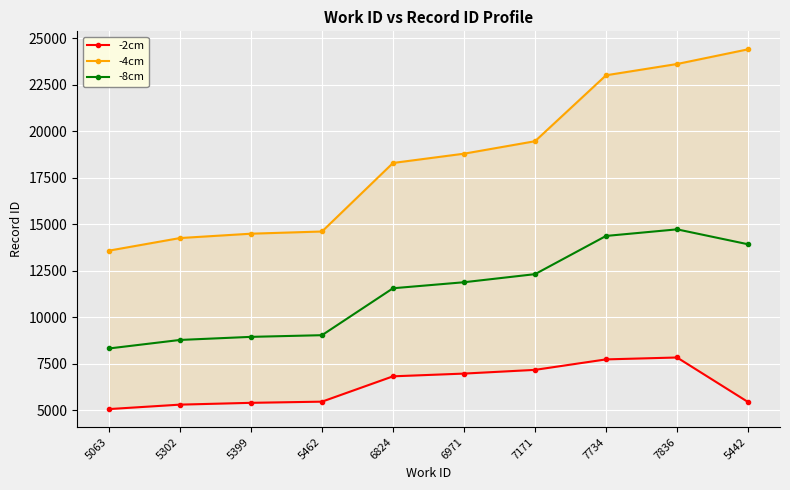

What is the difference between the second highest and minimum values in the -4cm series?

10033